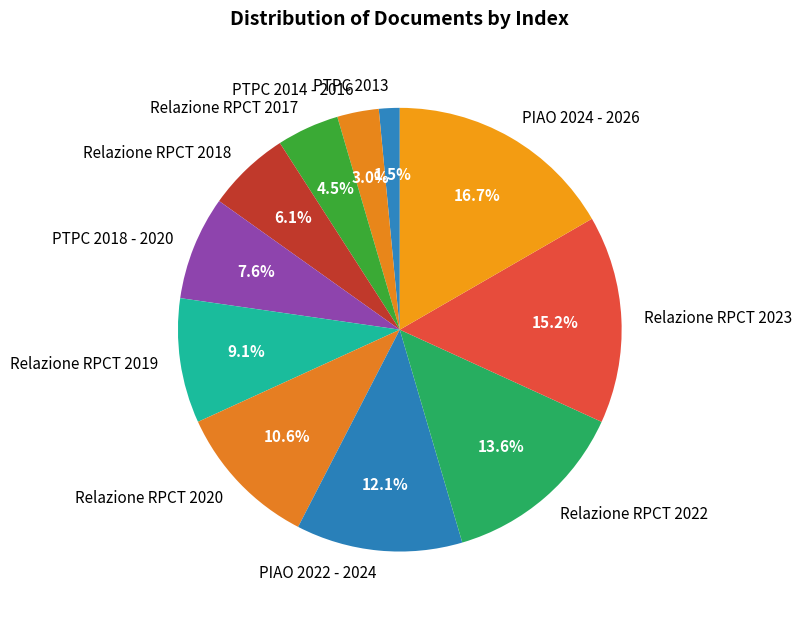

To the nearest percent, what is the combined percentage of Relazione RPCT 2017 and Relazione RPCT 2020?

15%